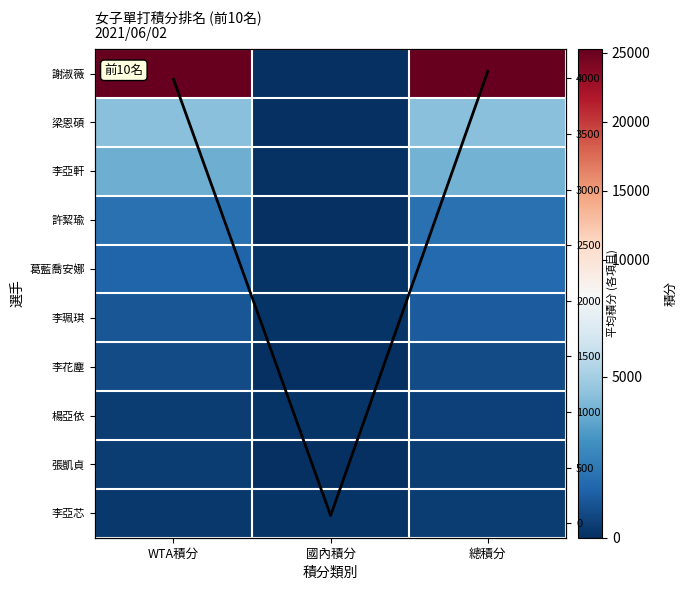

Rank the series at WTA積分 from highest to lowest value.

謝淑薇, 梁恩碩, 平均積分, 李亞軒, 許絜瑜, 葛藍喬安娜, 李珮琪, 李花塵, 楊亞依, 張凱貞, 李亞芯